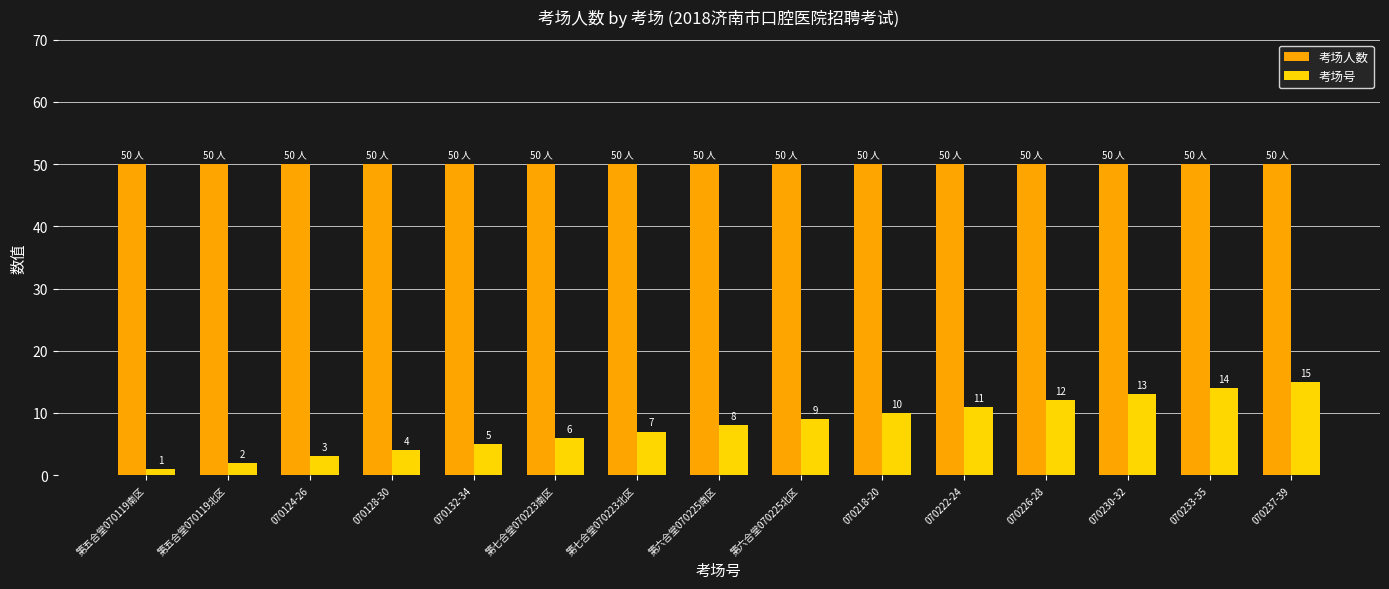

What are all the series names shown in the legend?

考场人数, 考场号